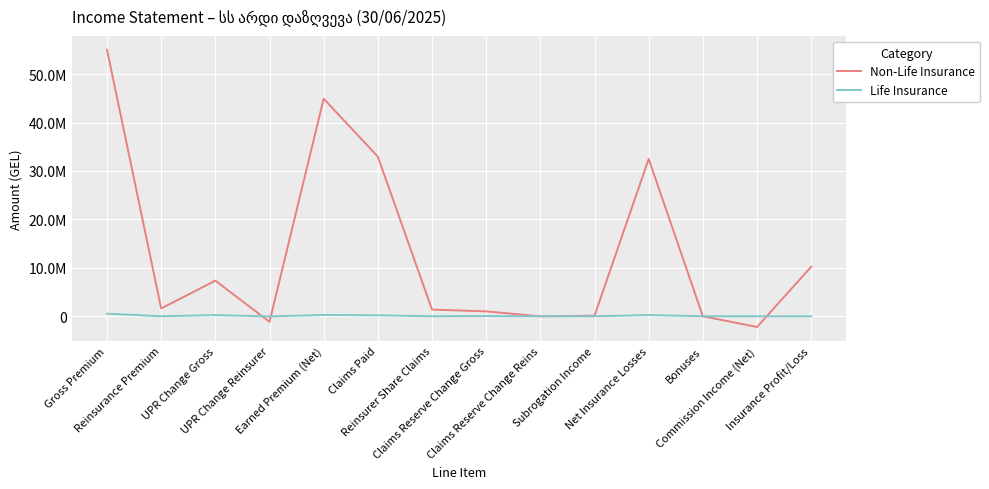

True or false: Life Insurance and Non-Life Insurance intersect in this chart.

True